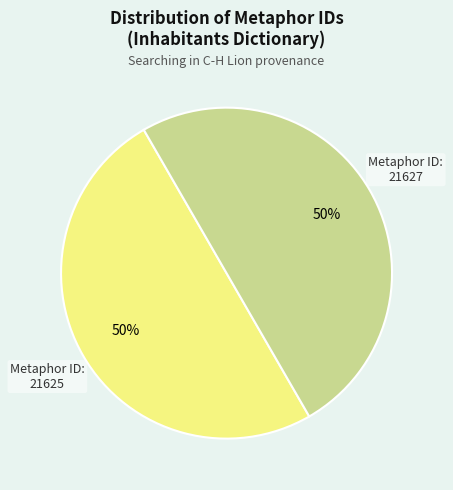

To the nearest percent, what percentage of the pie is Metaphor ID: 21625?

50%